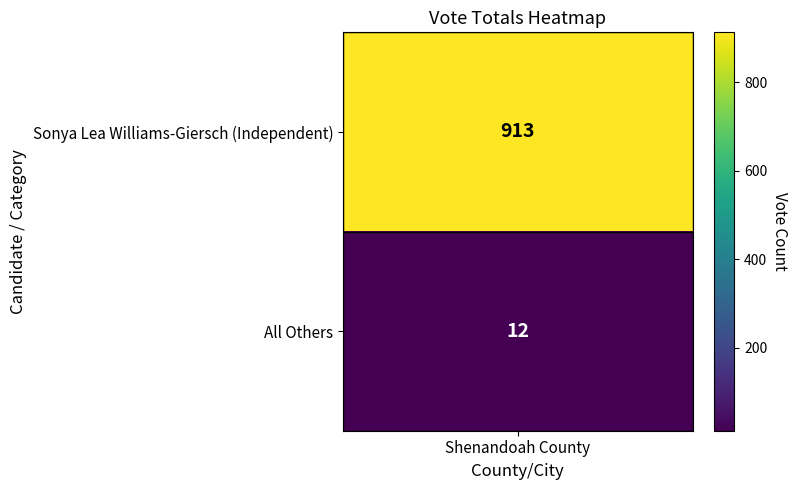

What is the average value?

462